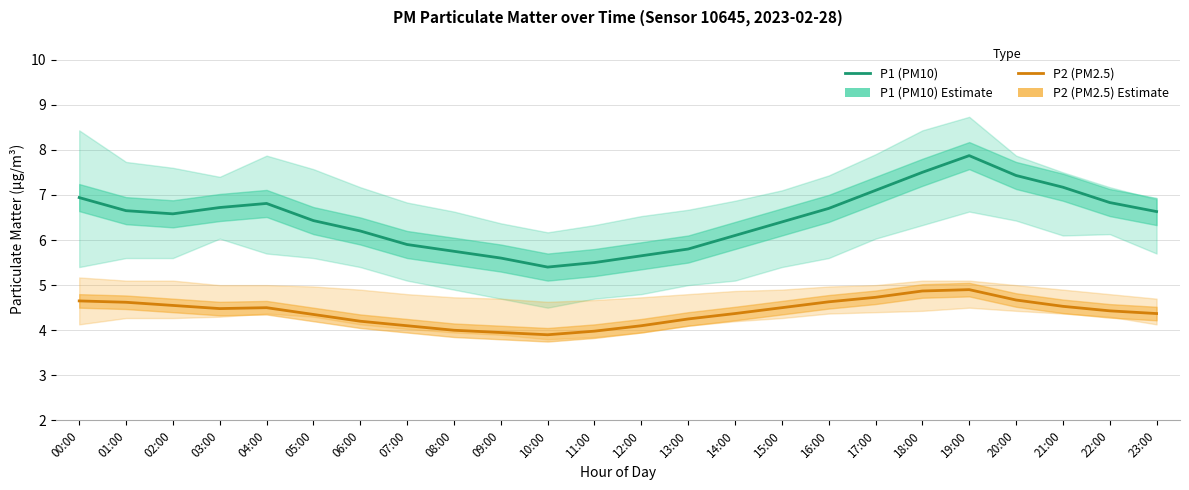

At which label is P2 (PM2.5) closest to 4?

08:00